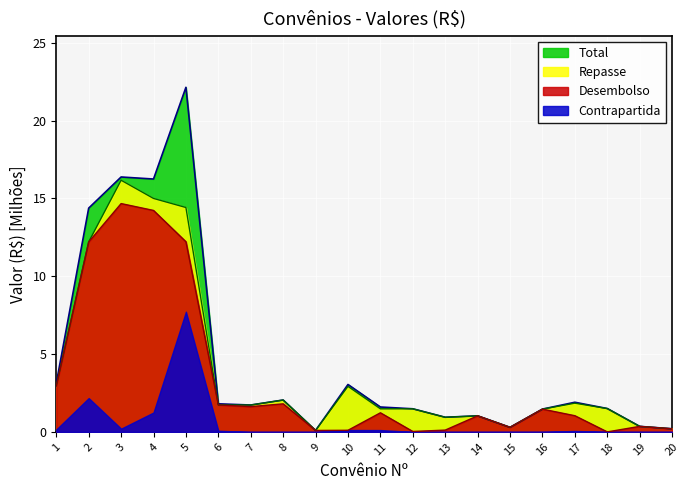

Which series has the largest range (max minus min)?

Total